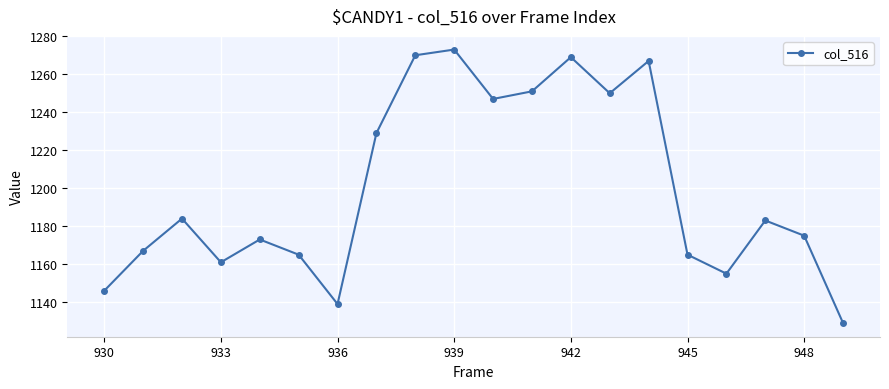

Reading left to right, extract all data points from this chart.

1146	1167	1184	1161	1173	1165	1139	1229	1270	1273	1247	1251	1269	1250	1267	1165	1155	1183	1175	1129